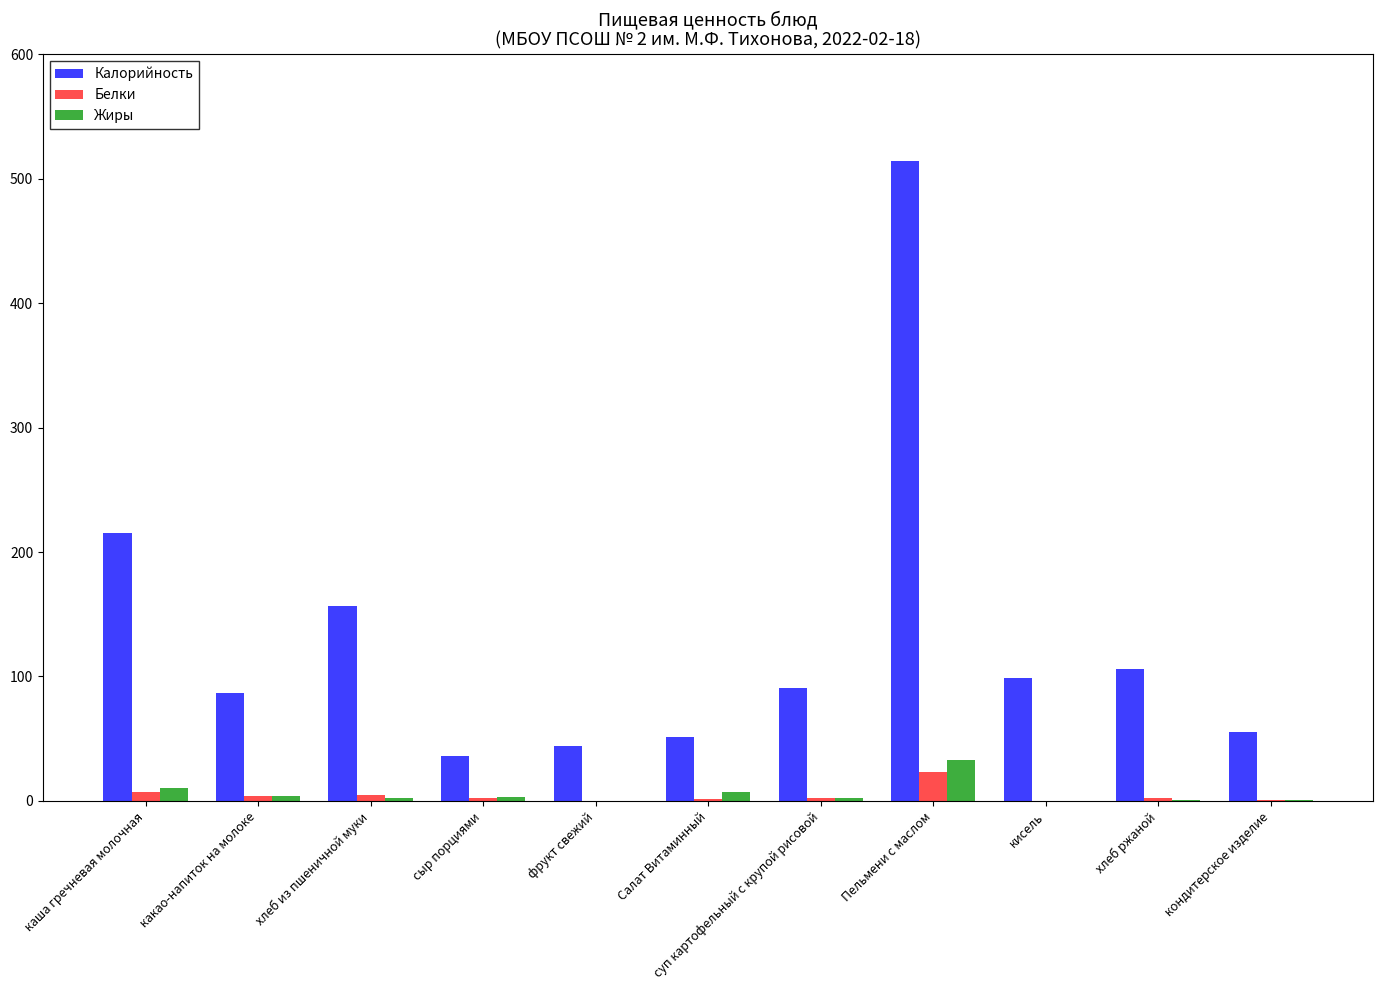

Are the bars horizontal?

No